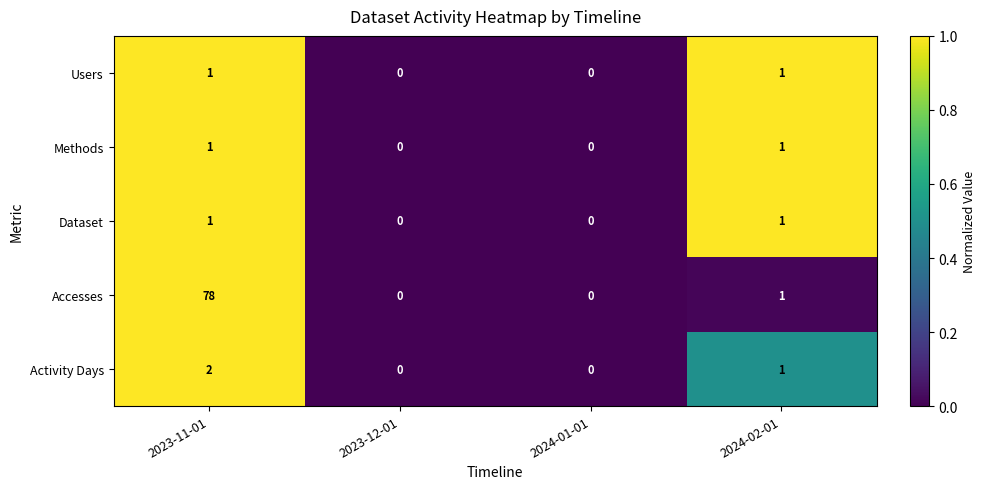

What is the difference between the highest and lowest values at 2024-02-01?

0